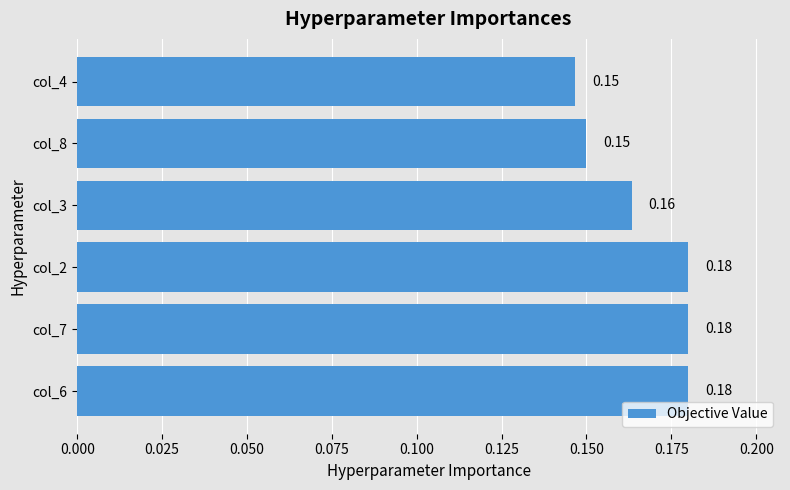

Which has a higher value, col_7 or col_8?

col_7